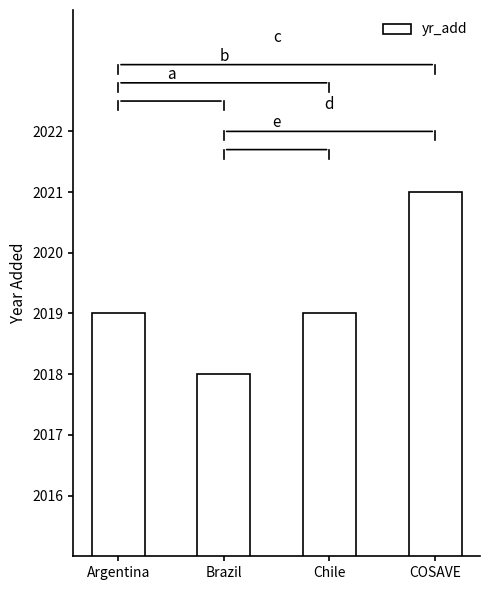

What is the approximate value at Argentina?

2019